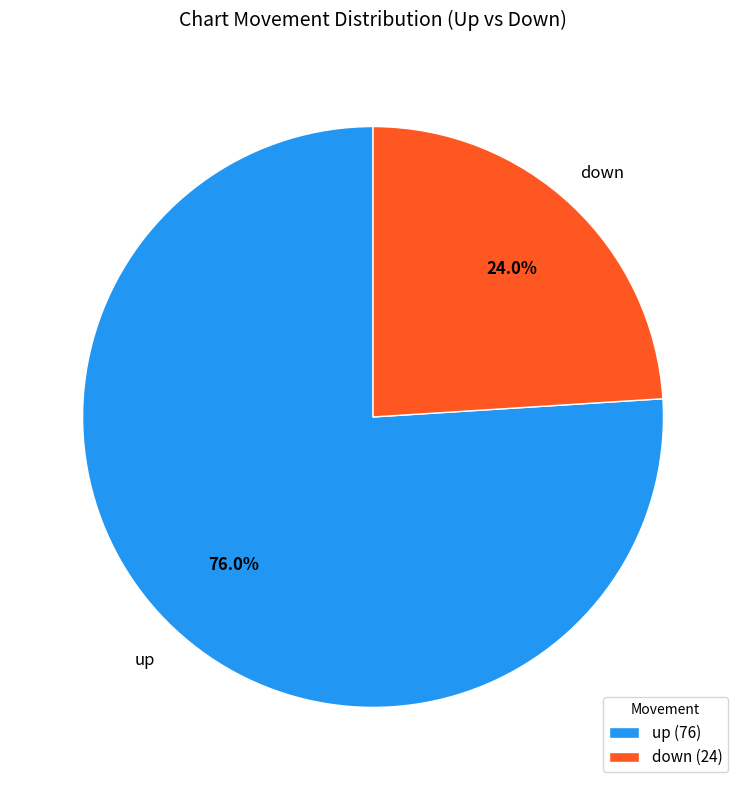

Rank the categories by value from highest to lowest.

up, down